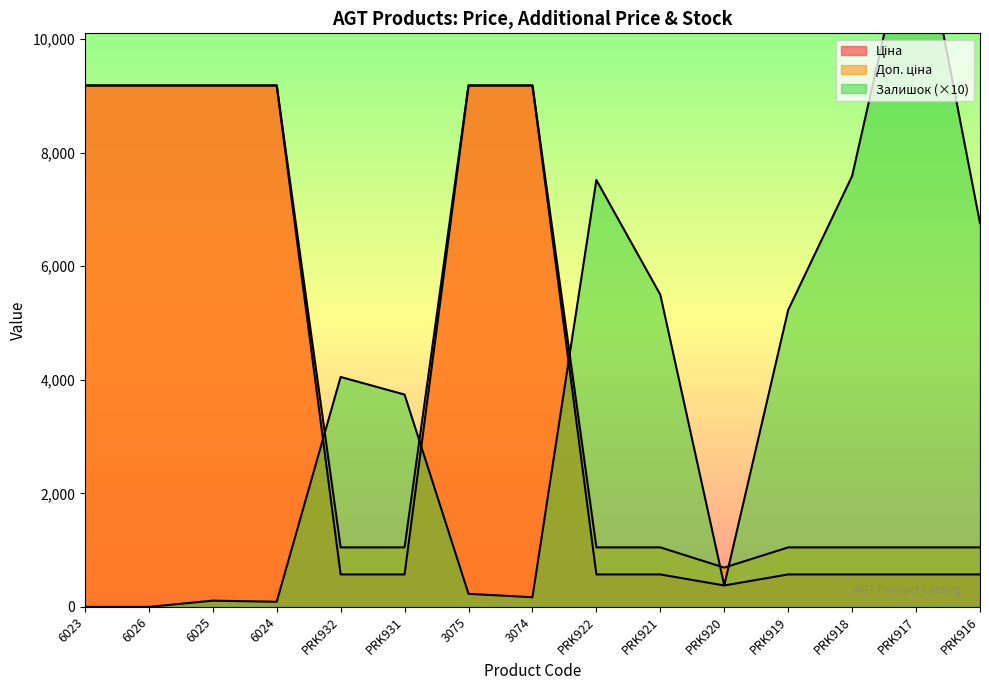

List the labels in order of Залишок value, smallest first.

6023, 6026, 6024, 6025, 3074, 3075, PRK920, PRK931, PRK932, PRK919, PRK921, PRK916, PRK922, PRK918, PRK917